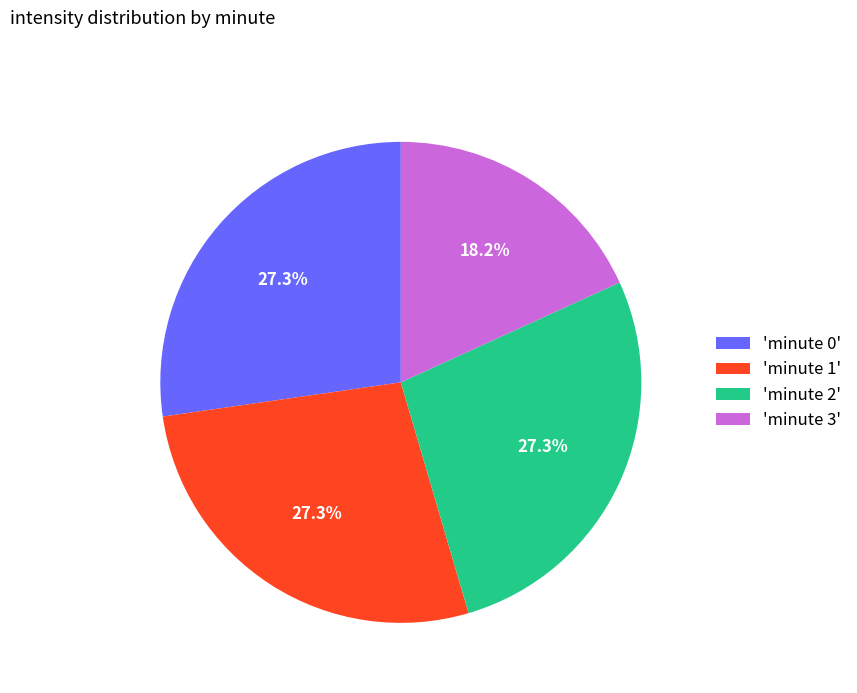

Which slice is the smallest?

'minute 3'